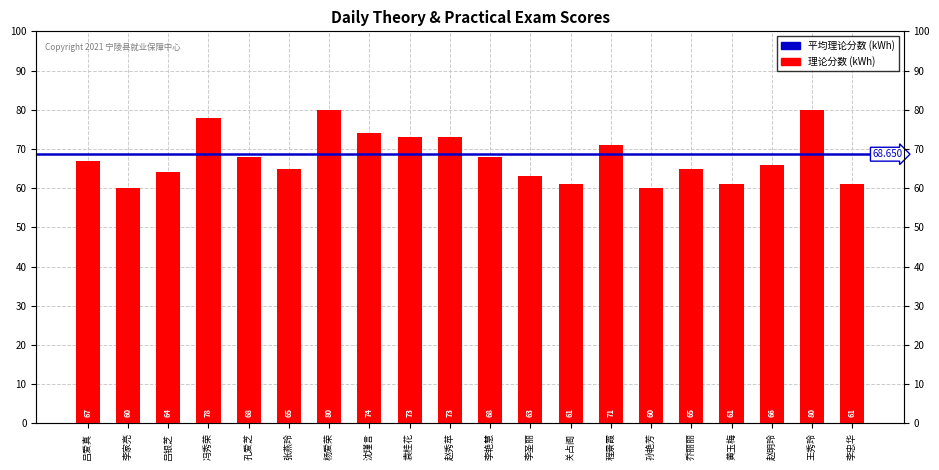

What position from the right is 赵秀苹?

11